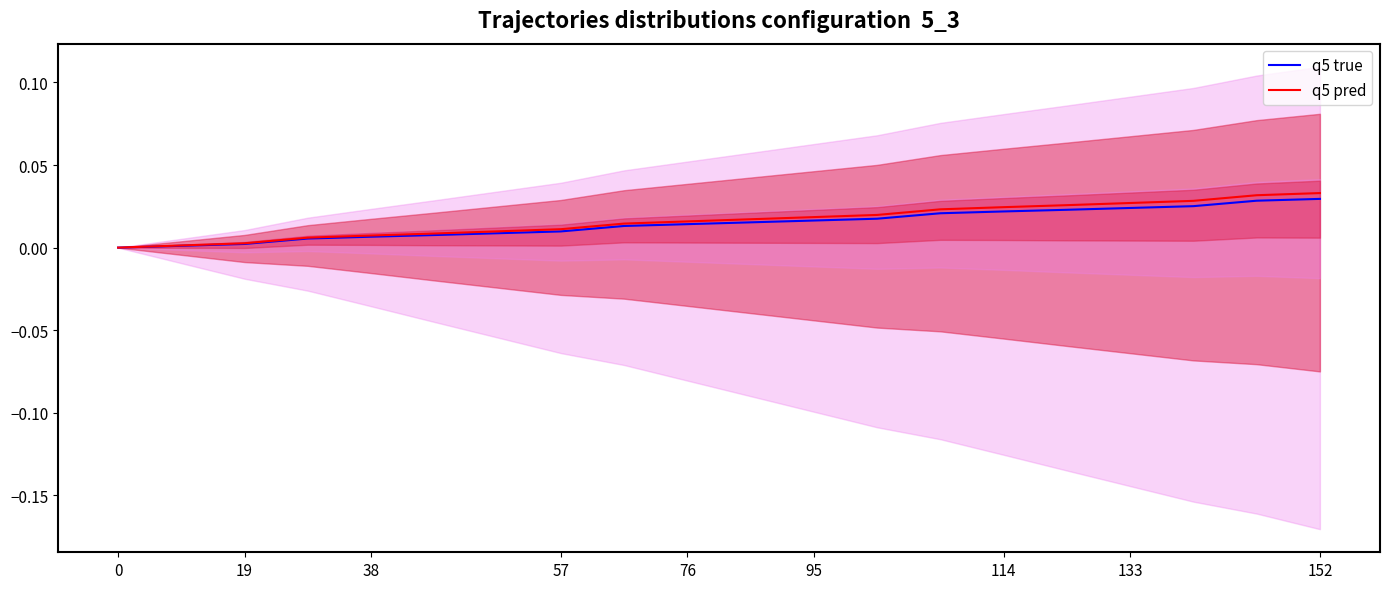

How many series are shown in this chart?

2